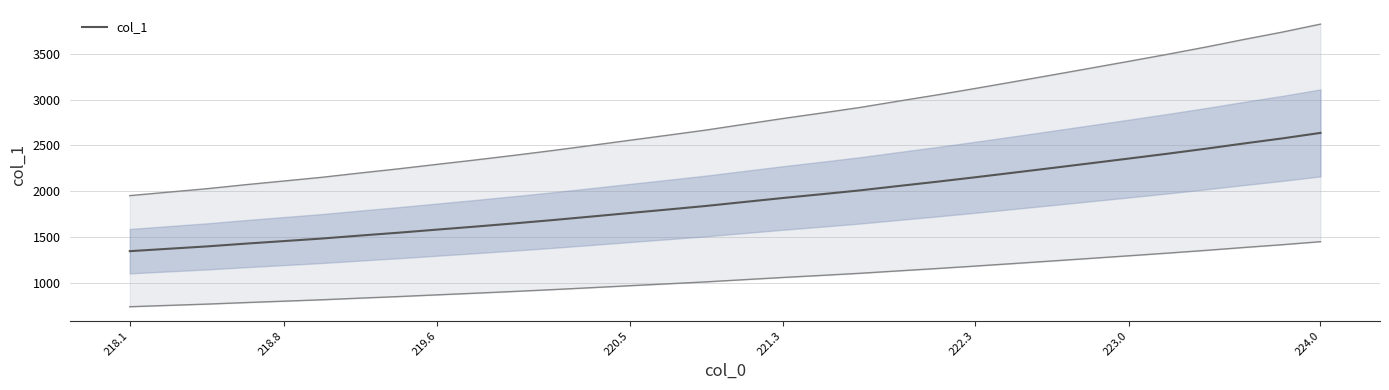

True or false: col_1 has a value of 1927.4 at 221.3.

True